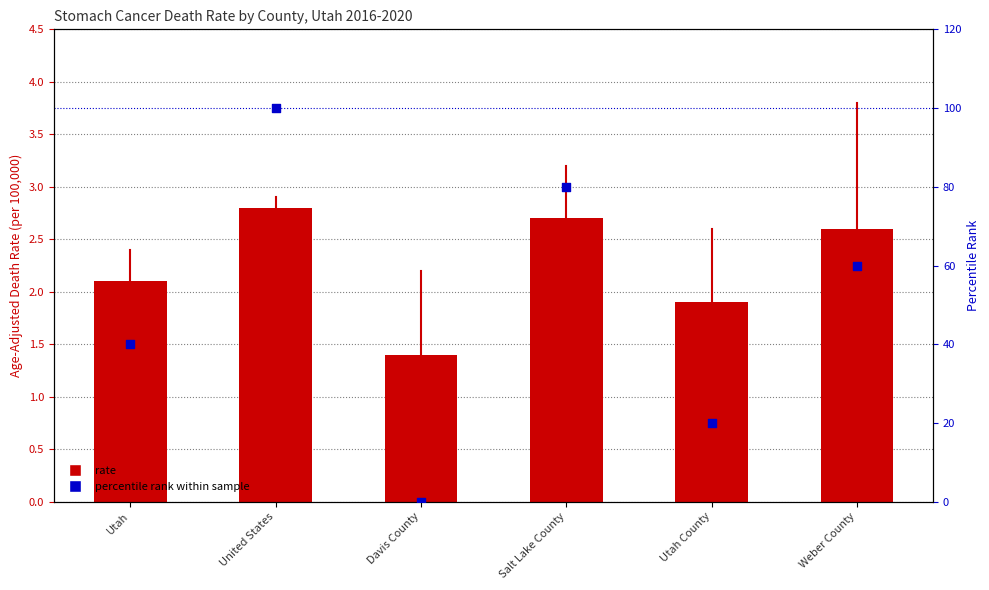

Which series has the largest Y range (max minus min)?

Percentile rank within sample